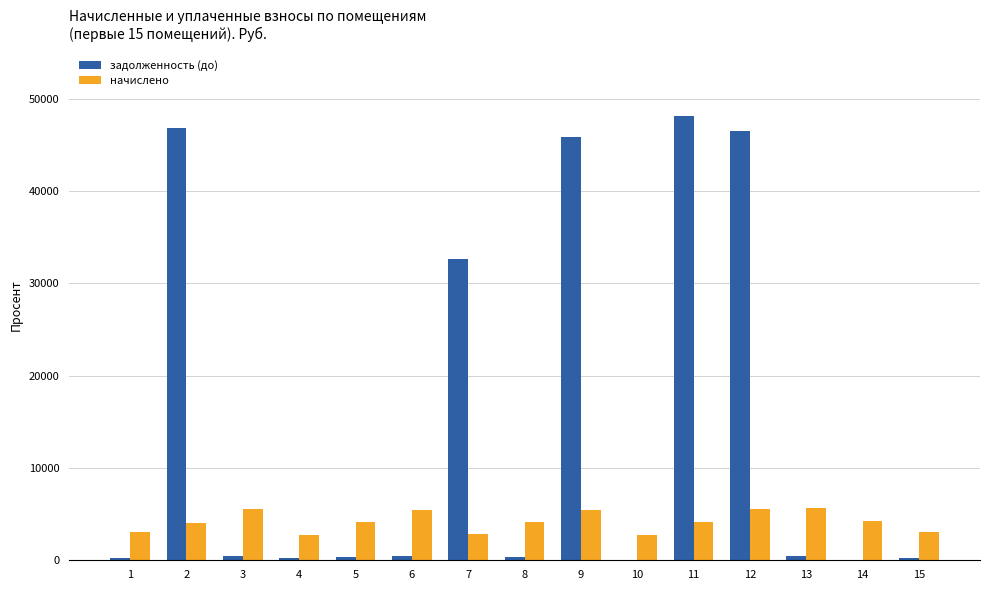

The начислено series shows 5123.6 at 1. True or false?

False